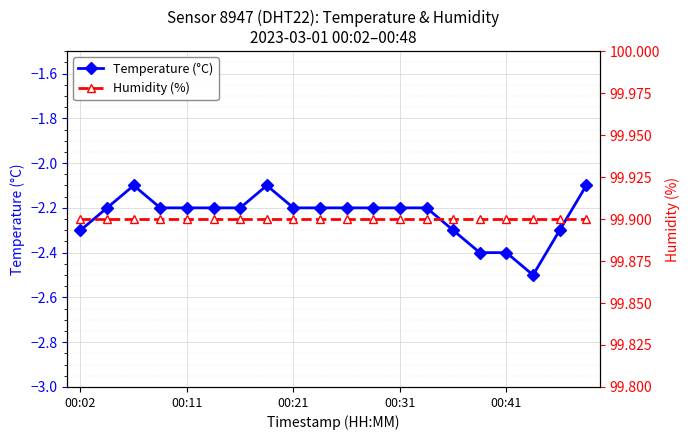

True or false: Humidity (%) has more than 0 points higher than both neighbors.

False